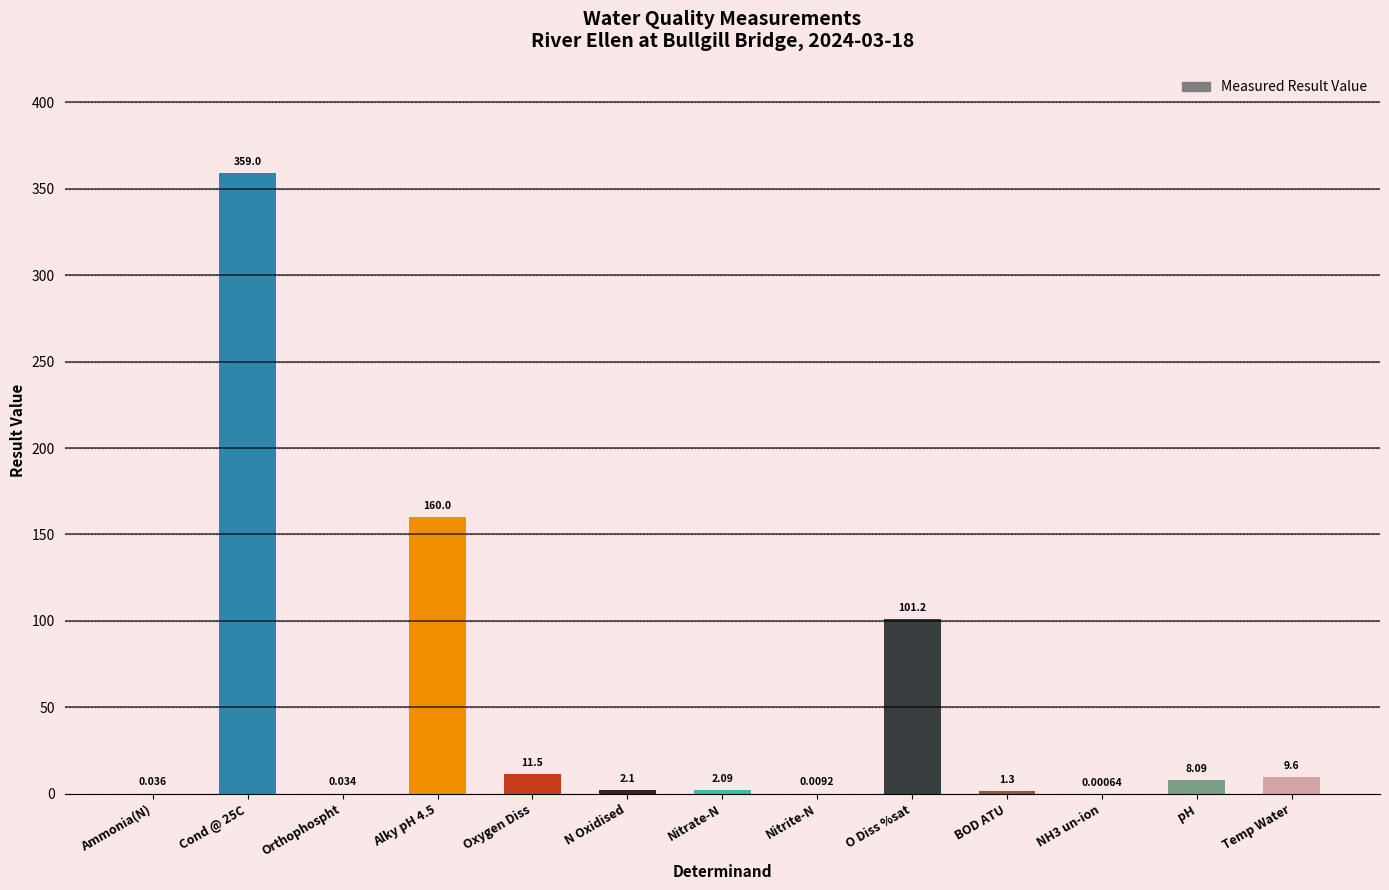

Between O Diss %sat and Orthophospht, which is larger?

O Diss %sat